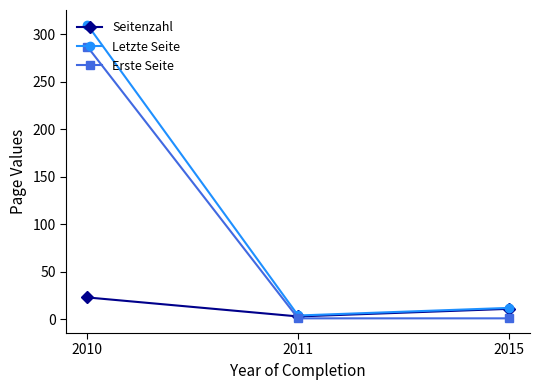

What is the difference between the highest and lowest values at 2015?

11